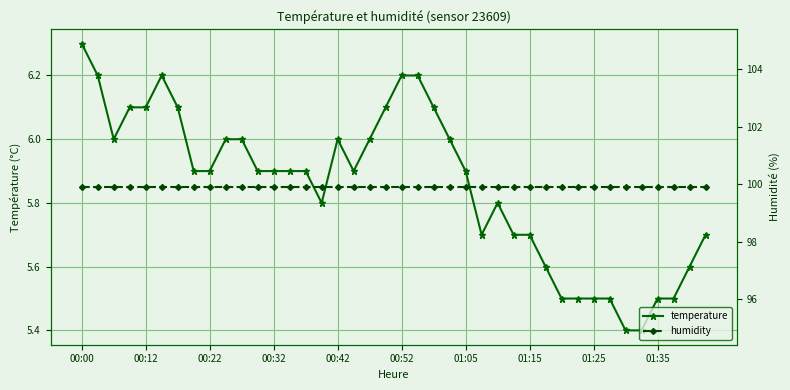

Count the number of categories in the chart.

40